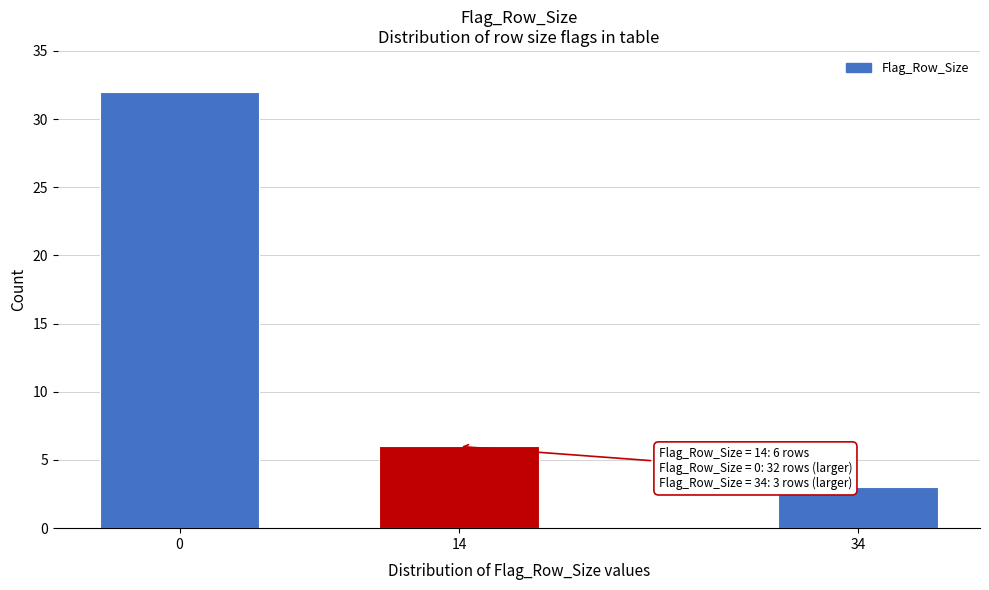

Reading right to left, list all the values displayed in this chart.

34=3	14=6	0=32